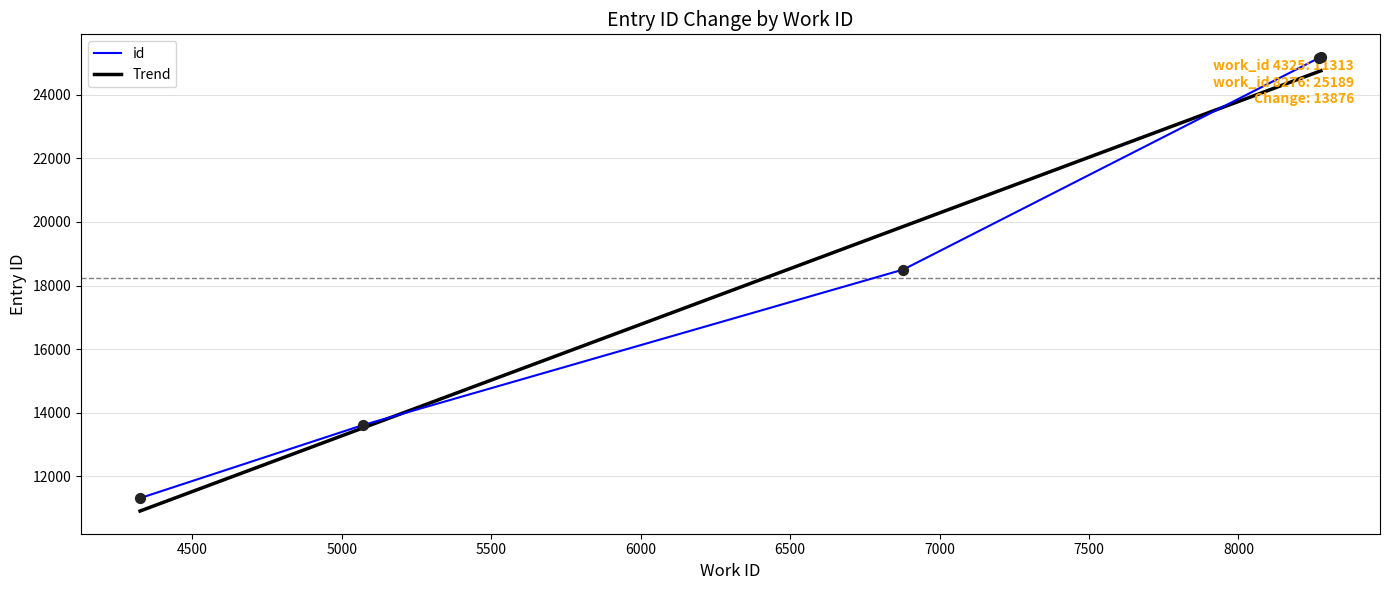

What is the change in value from 4325 to 6879?

+7192